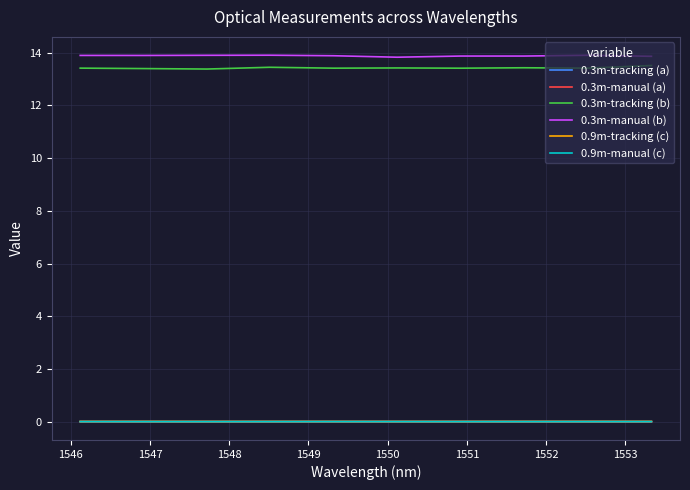

What are all the series names shown in the legend?

0.3m-tracking (a), 0.3m-manual (a), 0.3m-tracking (b), 0.3m-manual (b), 0.9m-tracking (c), 0.9m-manual (c)